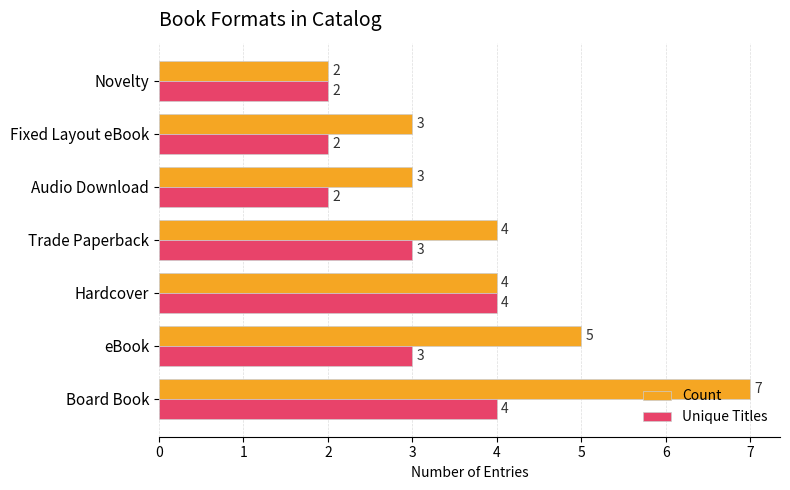

Which series has the largest total across all categories?

Count